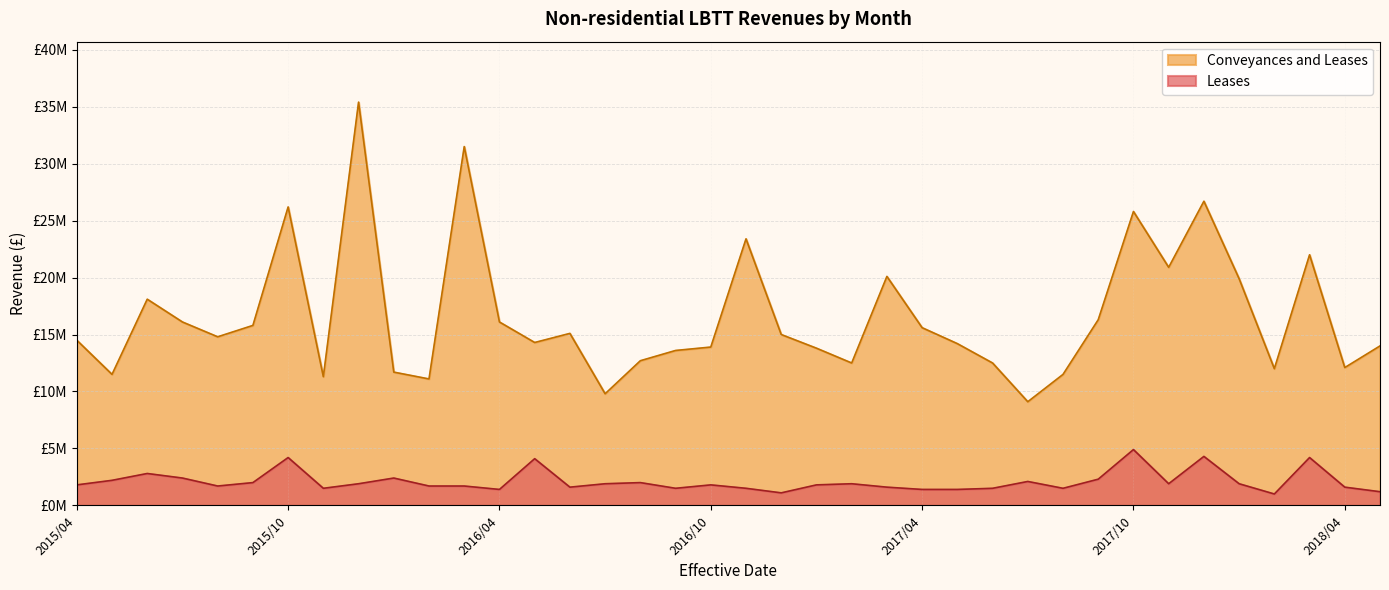

Where is Conveyances and Leases nearest to the value 22250000?

2018/03